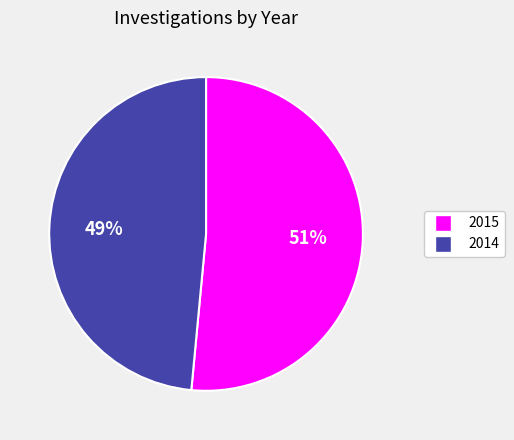

Is 2014 the majority of the pie?

No